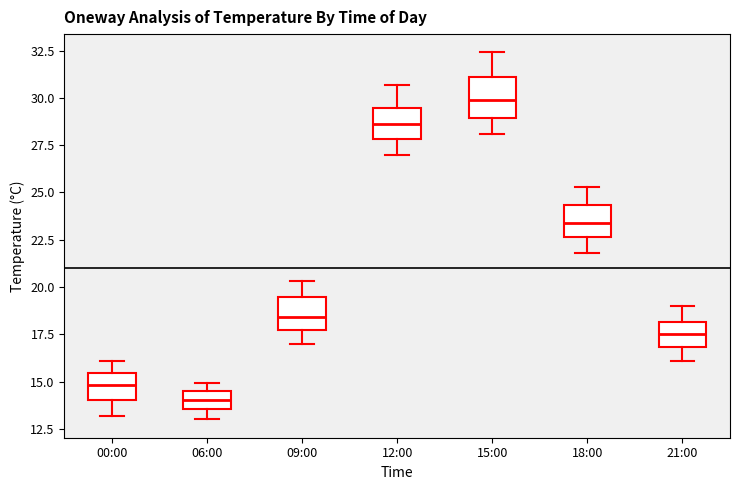

Which box has the lowest median line?

06:00